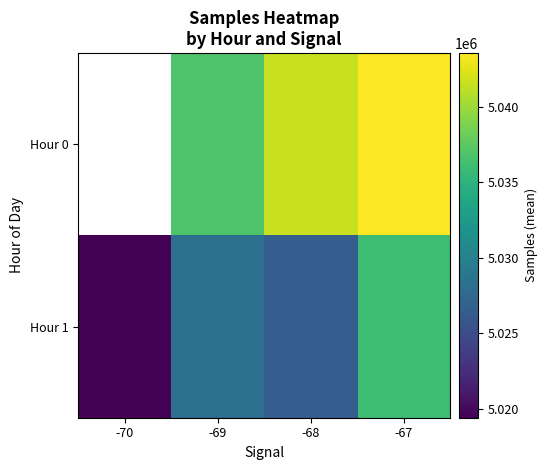

What is the approximate value of Hour 0 at -67?

5043541.0